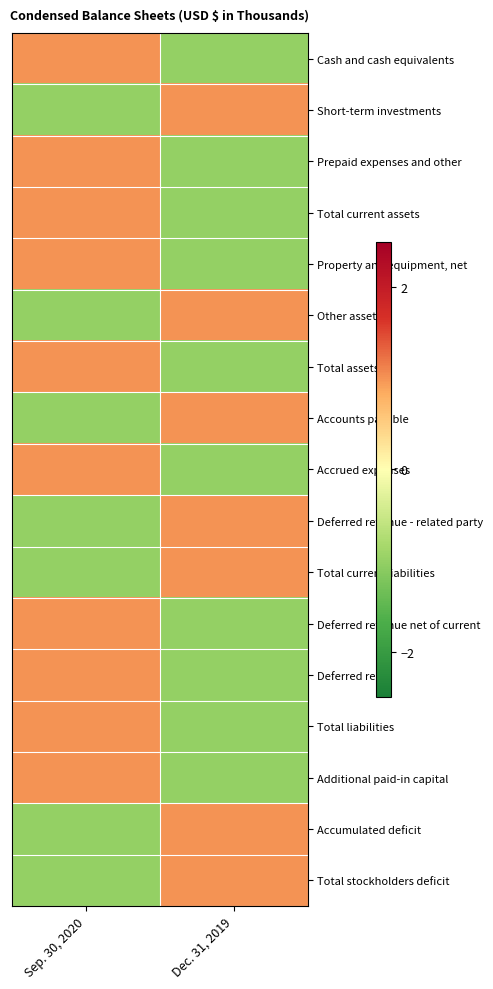

Reading left to right, list all the values displayed in this chart.

Cash and cash equivalents: Sep. 30, 2020=1	Dec. 31, 2019=-1
Short-term investments: Sep. 30, 2020=-1	Dec. 31, 2019=1
Prepaid expenses and other: Sep. 30, 2020=1	Dec. 31, 2019=-1
Total current assets: Sep. 30, 2020=1	Dec. 31, 2019=-1
Property and equipment, net: Sep. 30, 2020=1	Dec. 31, 2019=-1
Other assets: Sep. 30, 2020=-1	Dec. 31, 2019=1
Total assets: Sep. 30, 2020=1	Dec. 31, 2019=-1
Accounts payable: Sep. 30, 2020=-1	Dec. 31, 2019=1
Accrued expenses: Sep. 30, 2020=1	Dec. 31, 2019=-1
Deferred revenue - related party: Sep. 30, 2020=-1	Dec. 31, 2019=1
Total current liabilities: Sep. 30, 2020=-1	Dec. 31, 2019=1
Deferred revenue net of current: Sep. 30, 2020=1	Dec. 31, 2019=-1
Deferred rent: Sep. 30, 2020=1	Dec. 31, 2019=-1
Total liabilities: Sep. 30, 2020=1	Dec. 31, 2019=-1
Additional paid-in capital: Sep. 30, 2020=1	Dec. 31, 2019=-1
Accumulated deficit: Sep. 30, 2020=-1	Dec. 31, 2019=1
Total stockholders deficit: Sep. 30, 2020=-1	Dec. 31, 2019=1